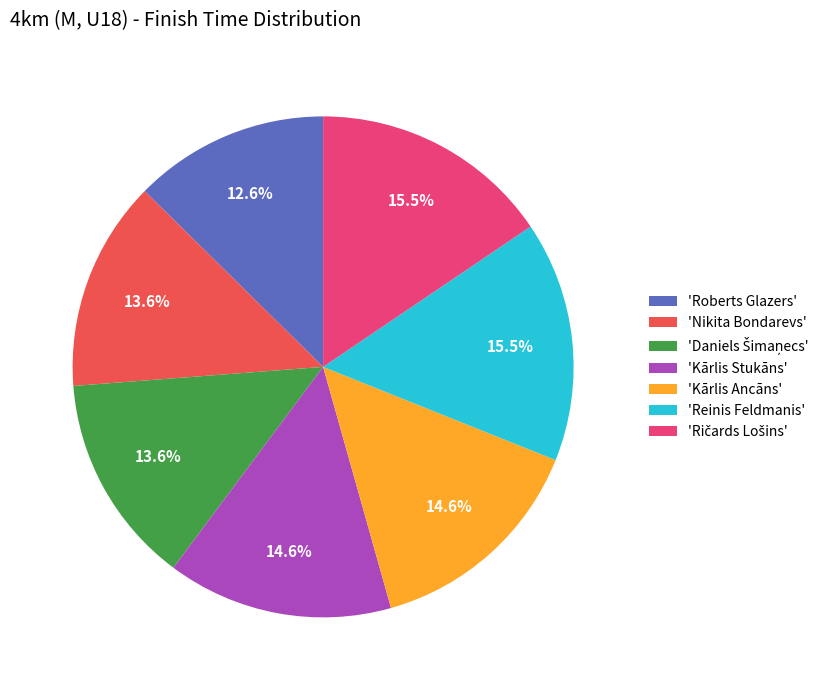

Which category has the smallest portion of the pie?

'Roberts Glazers'